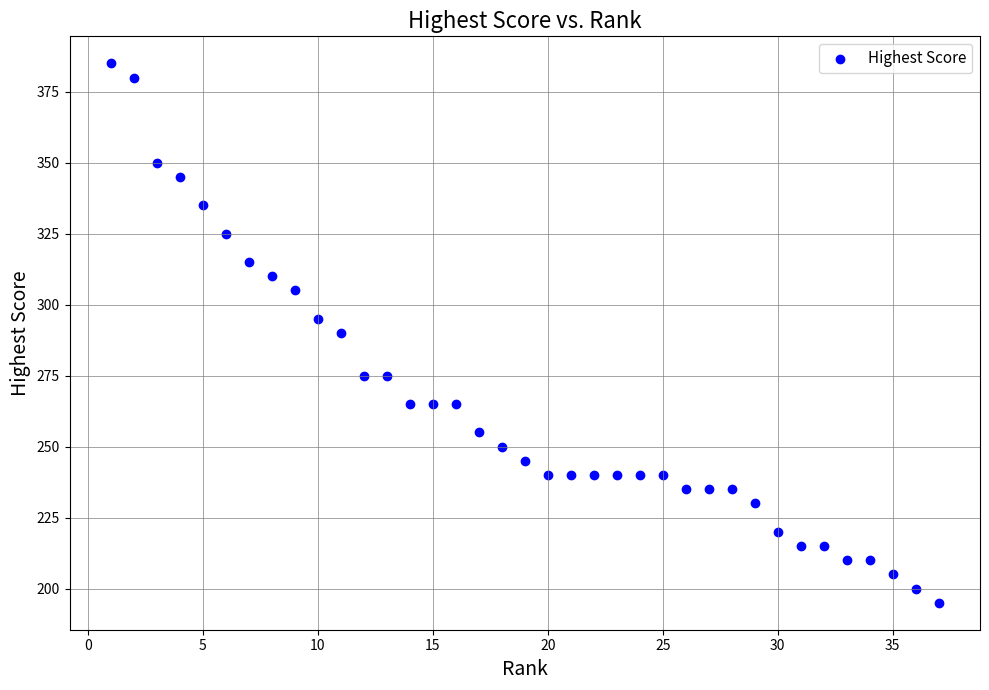

What is the range of Y values (max minus min)?

190